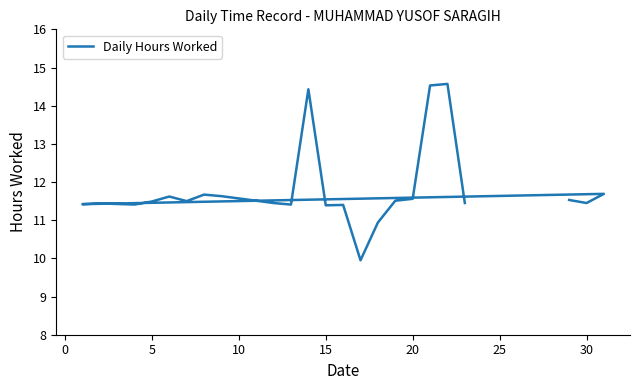

The value at 20 is 7.5. True or false?

False